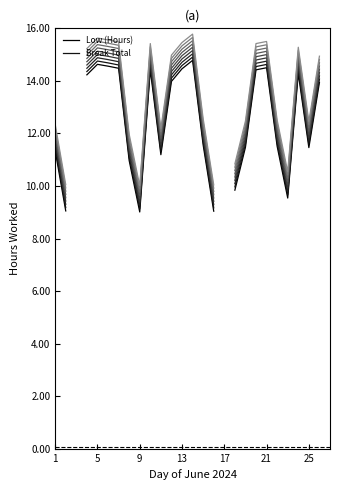

Which label corresponds to the largest value in the chart?

14